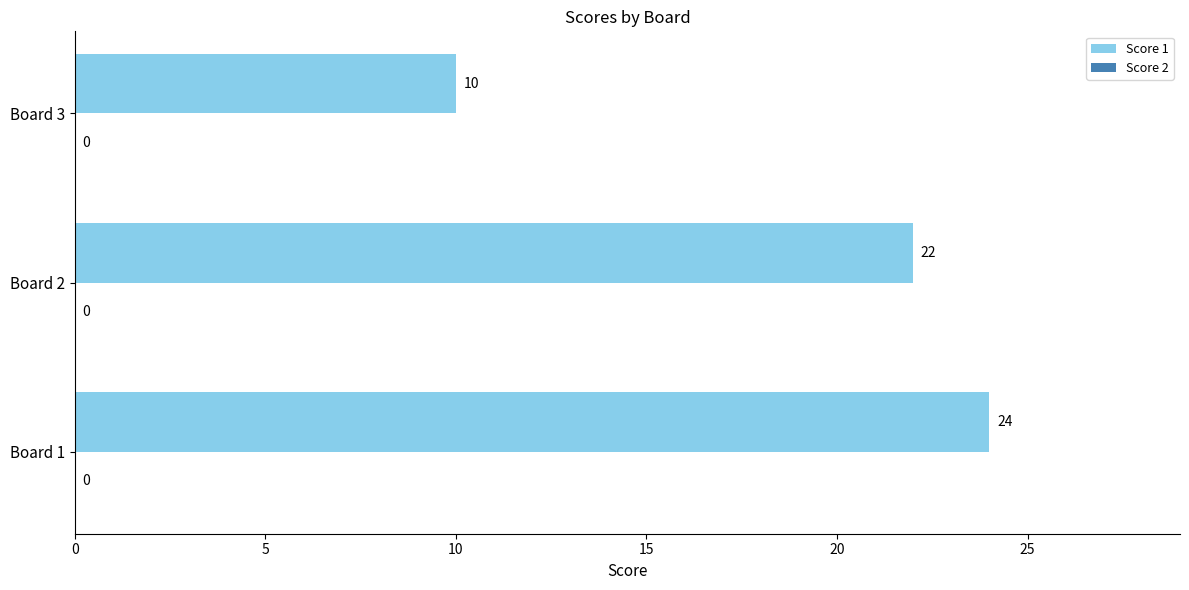

What is the sum of all values?

56